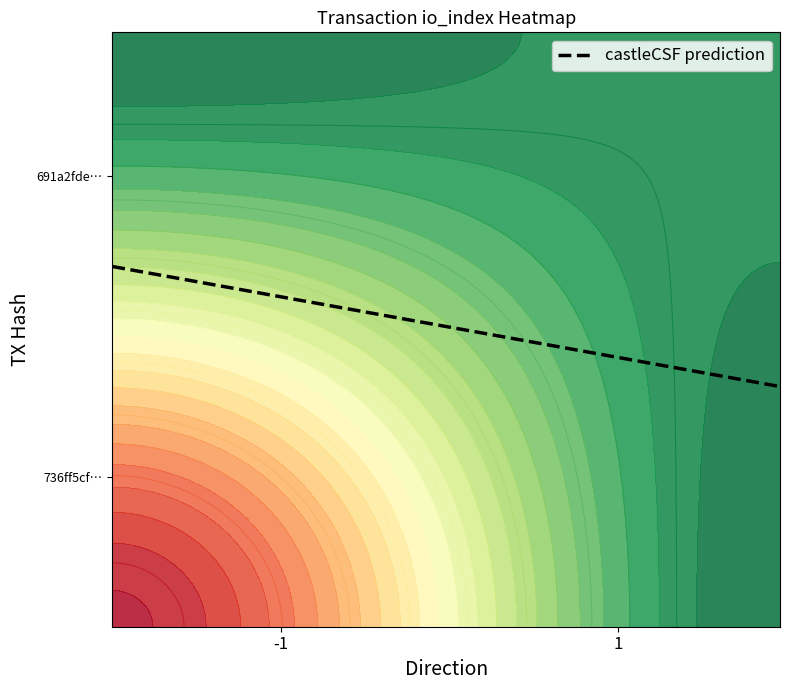

Reading left to right, list all the values displayed in this chart.

736ff5cf3558509456c39d60e52f5d15f0acf35: -1	93
691a2fde9b9efb4834f067485827b83ea1b3ced: 1	6